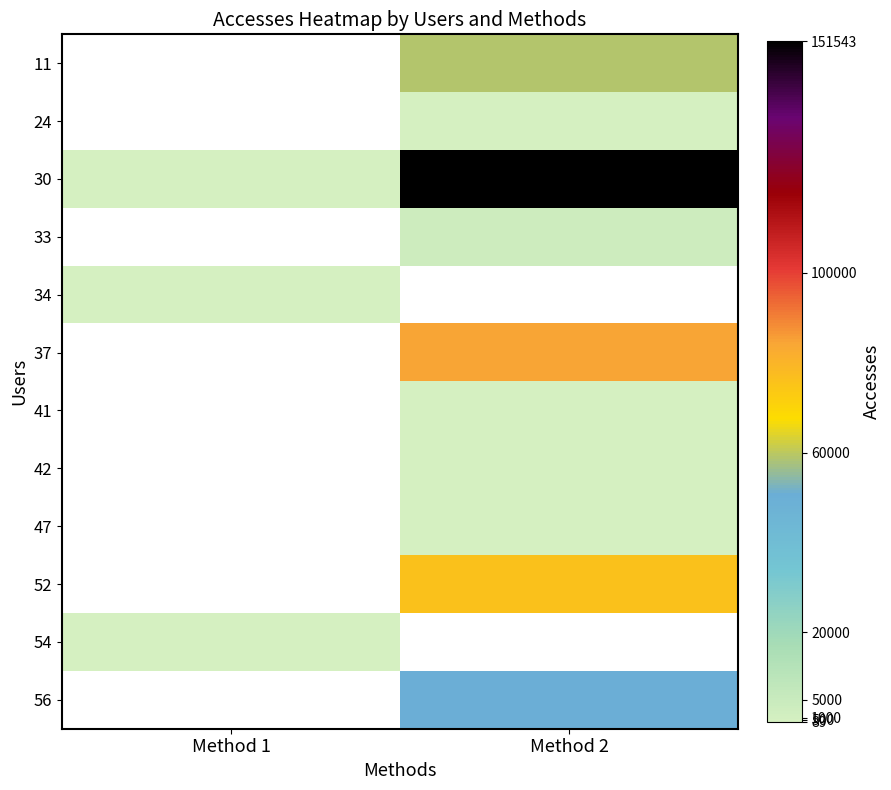

What is the maximum value for 34?

89.0